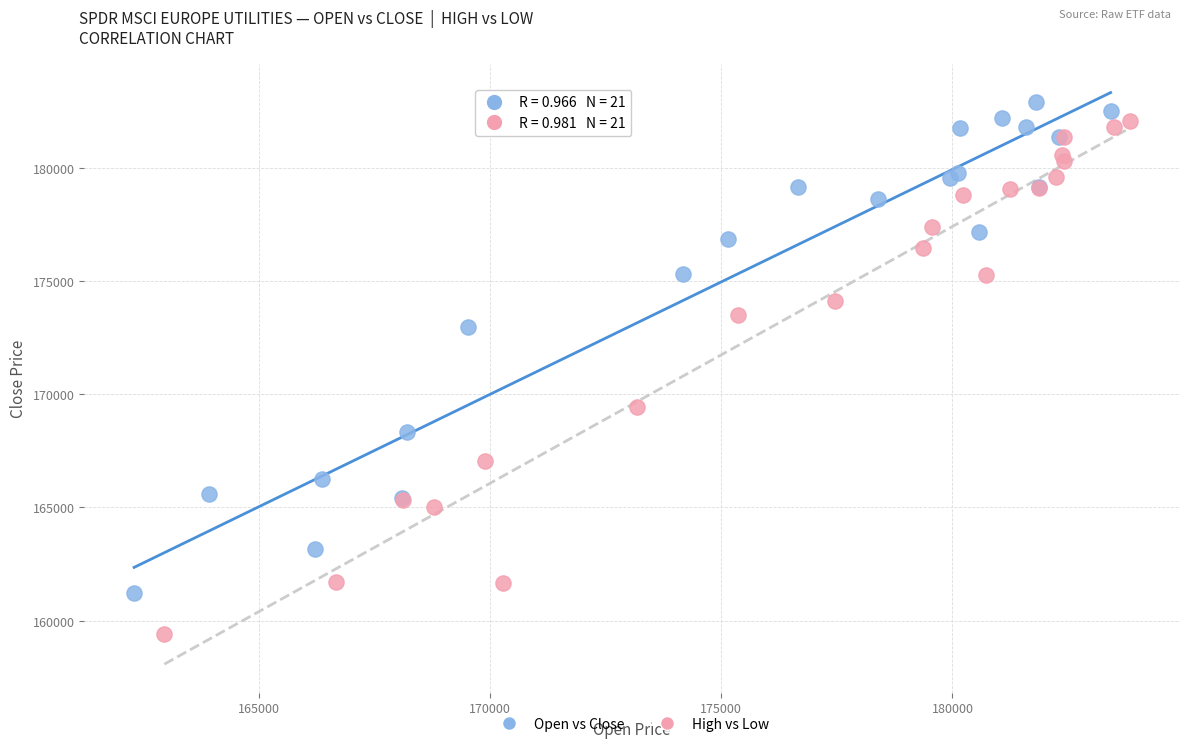

Which series contains the lowest Y value?

High vs Low